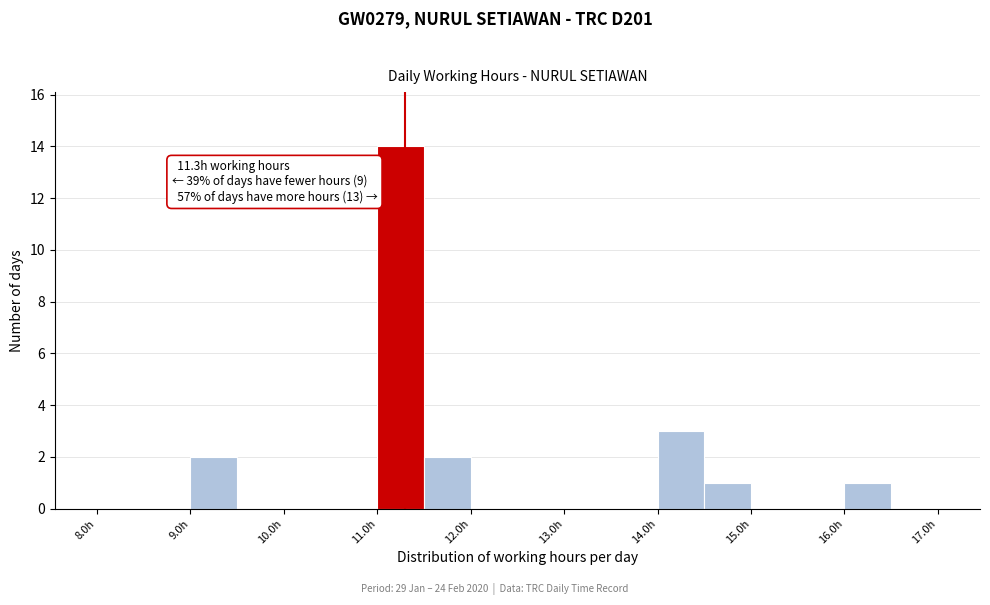

Over which range of the x-axis is the bar tallest?

11.0 to 11.5